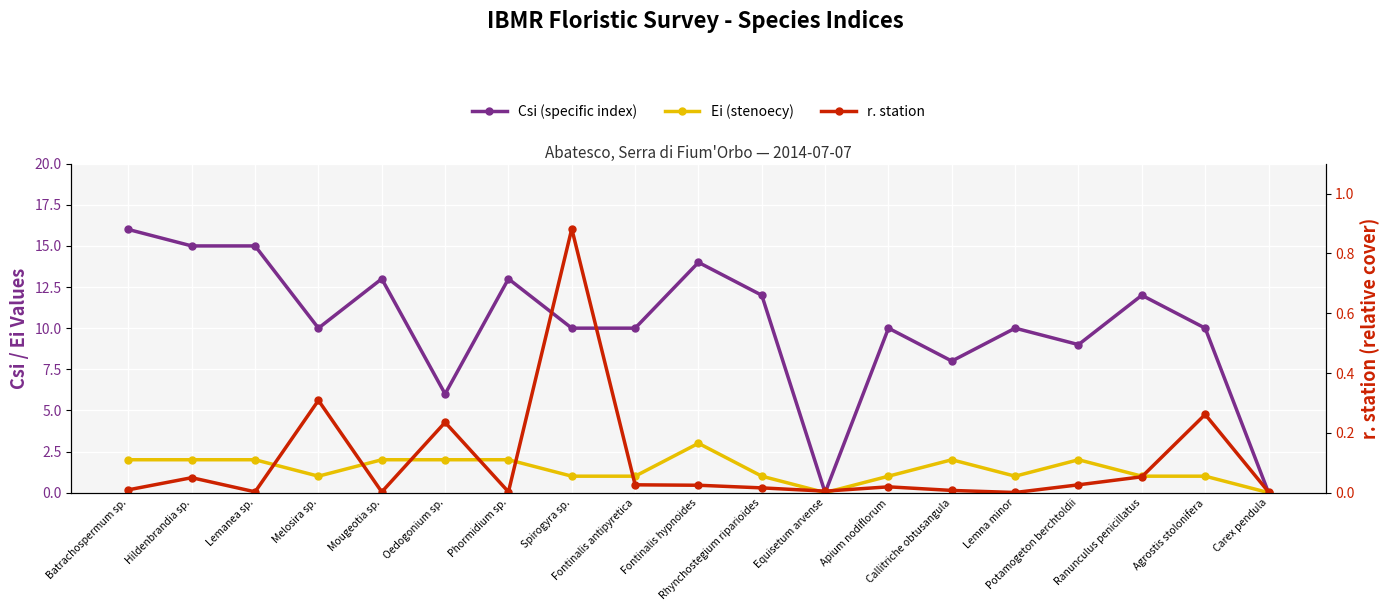

Rank the series at Lemna minor from lowest to highest value.

r. station, Ei (stenoecy), Csi (specific index)